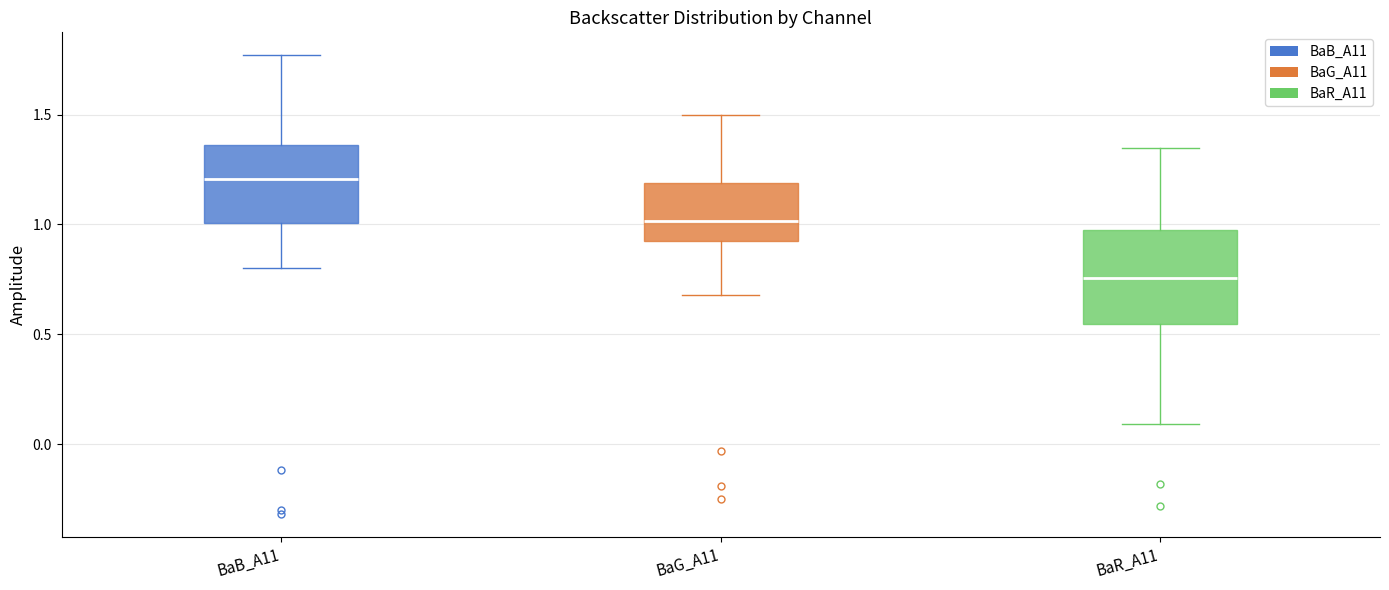

Comparing the boxes themselves (not the whiskers), which one is the tallest?

BaR_A11